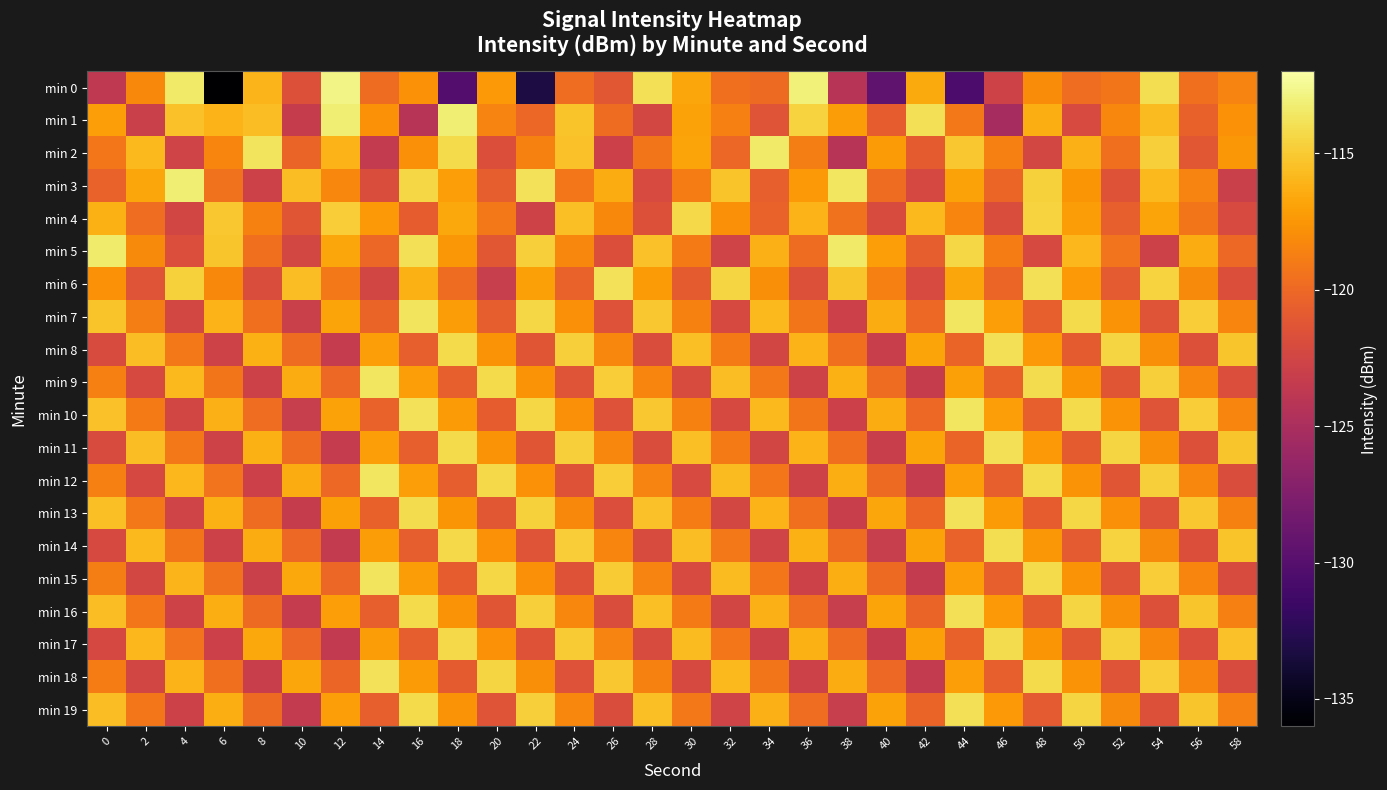

At which category does the chart reach its peak across all series?

12